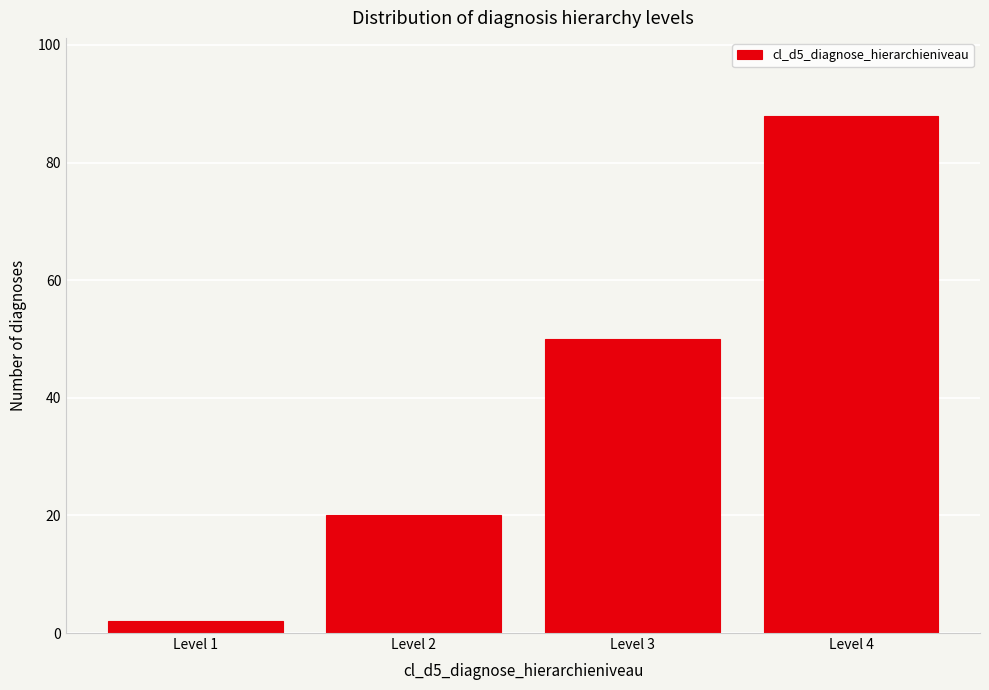

Reading right to left, extract all data points from this chart.

88	50	20	2